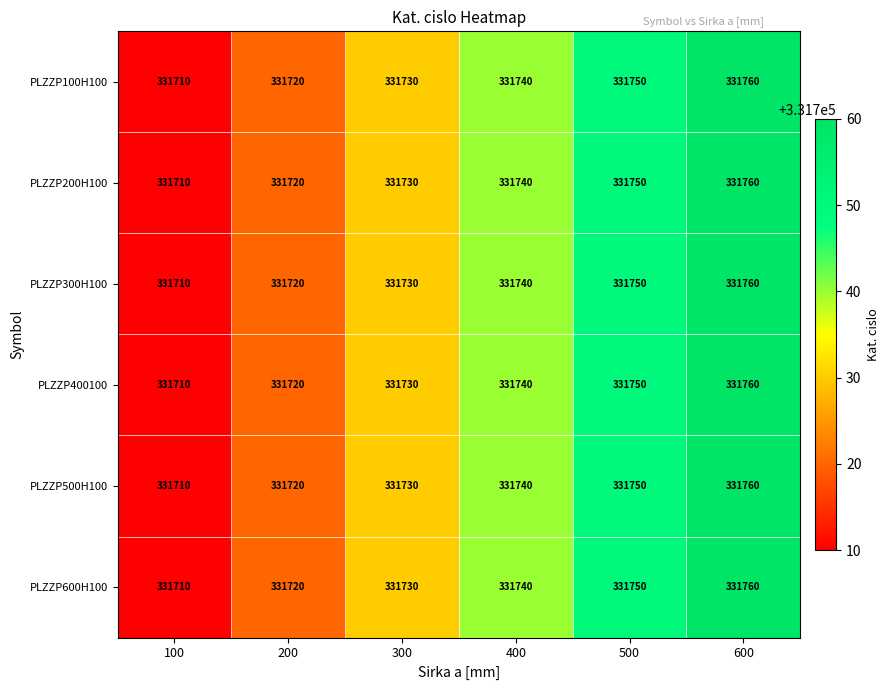

Is the value of PLZZP200H100 at 600 greater than the value of PLZZP300H100 at 100?

Yes